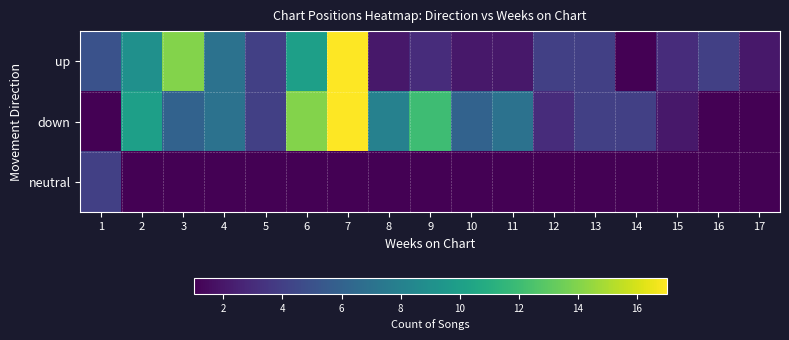

Which has a higher value, 16 or 12?

16